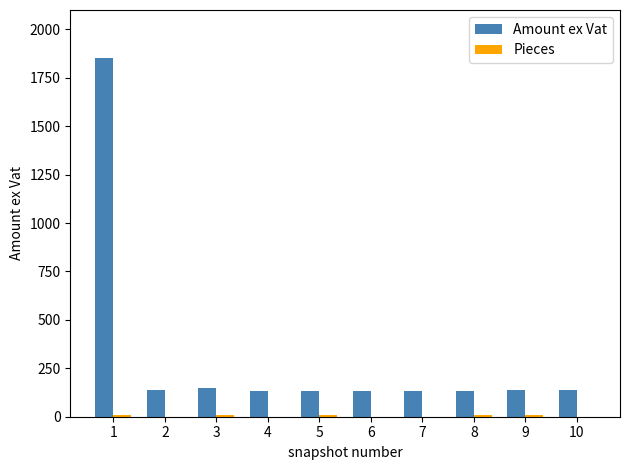

Does the chart contain stacked bars?

No